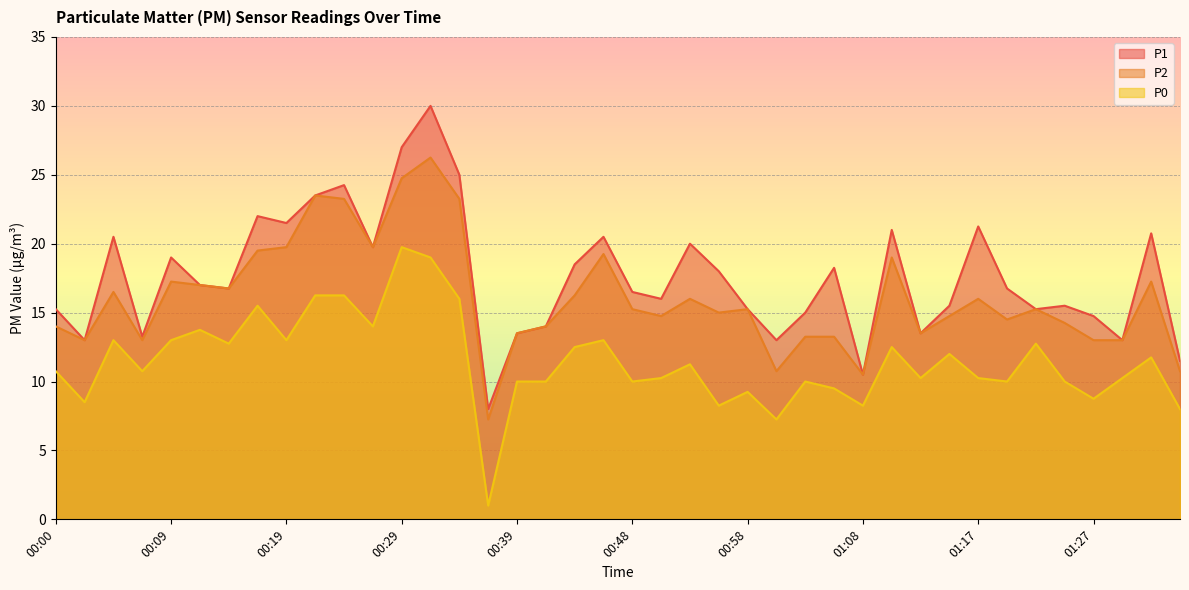

What is the label of the 27th point from the left?

01:03